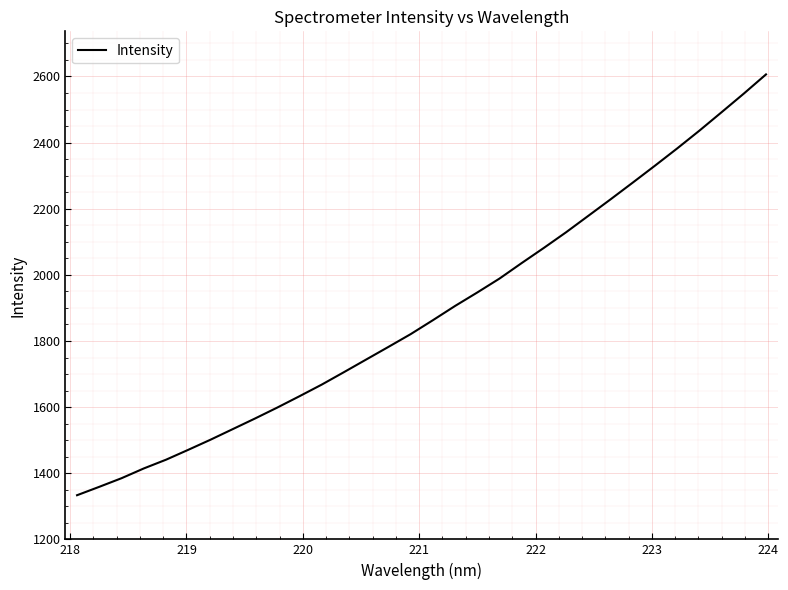

What is the minimum value shown in the chart?

1333.5